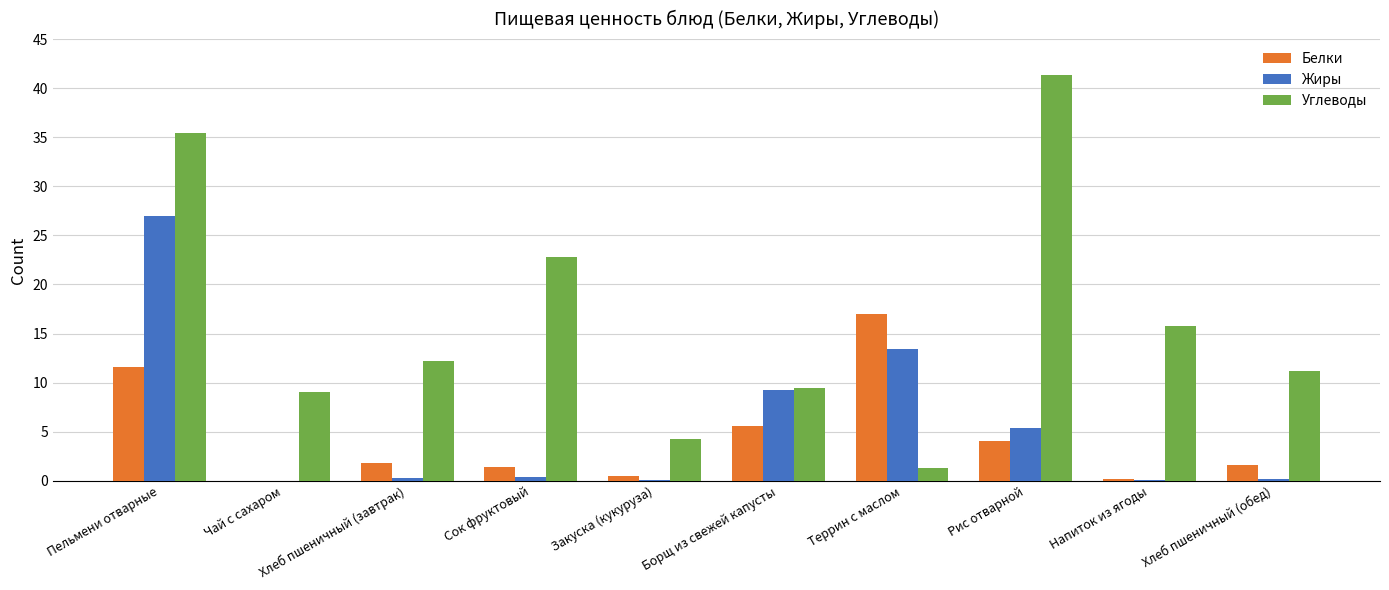

What is the sum of all Белки values?

43.8